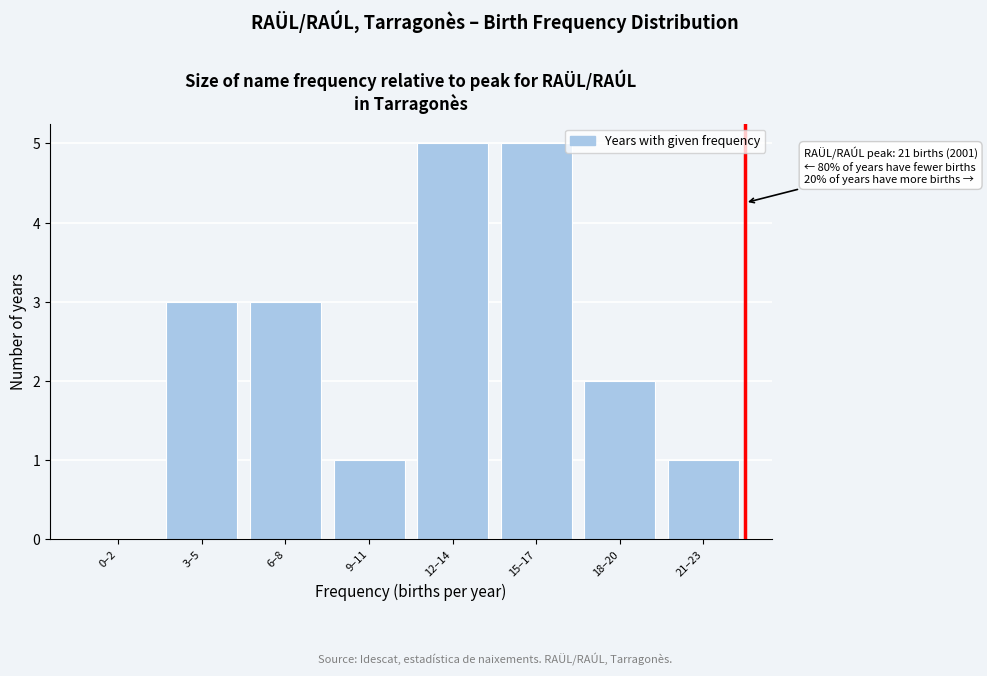

Reading left to right, transcribe all the data shown in this chart.

0–2=0	3–5=3	6–8=3	9–11=1	12–14=5	15–17=5	18–20=2	21–23=1